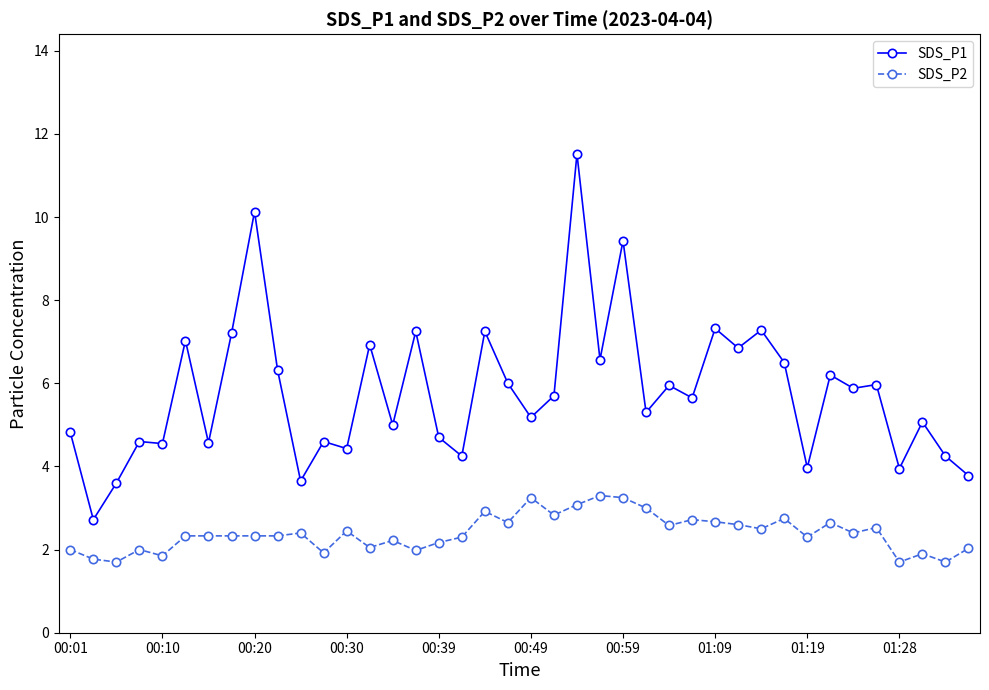

What is the minimum value for SDS_P2?

1.7